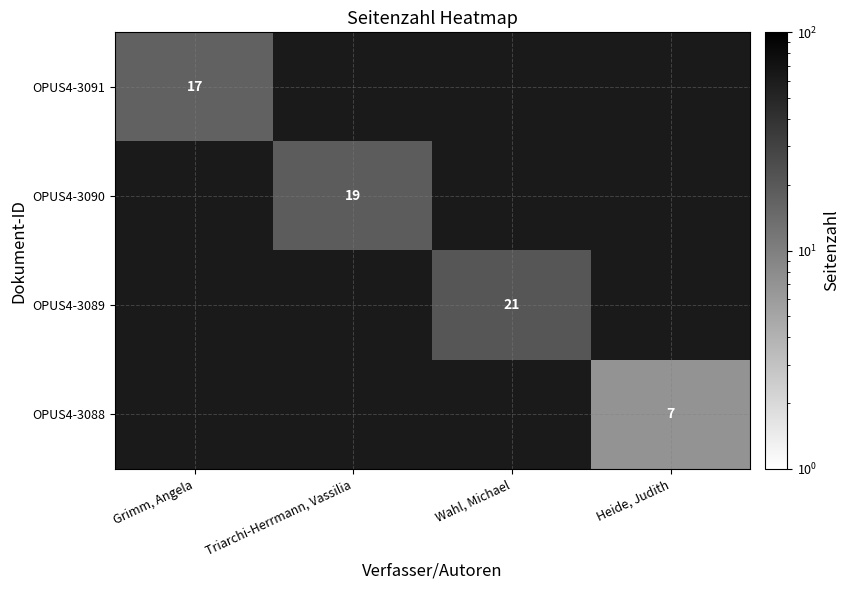

The OPUS4-3089 series shows 21 at Wahl, Michael. True or false?

True